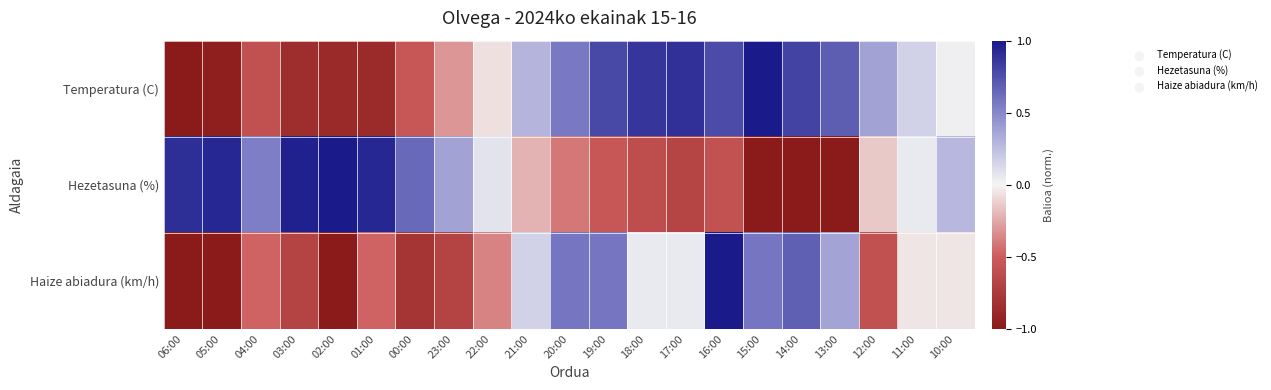

Reading left to right, what are all the values shown in this chart?

Temperatura (C): 06:00=-1.0	05:00=-1.0	04:00=-0.6	03:00=-0.8	02:00=-0.9	01:00=-0.9	00:00=-0.5	23:00=-0.3	22:00=-0.1	21:00=0.3	20:00=0.6	19:00=0.8	18:00=0.9	17:00=0.9	16:00=0.8	15:00=1.0	14:00=0.8	13:00=0.7	12:00=0.4	11:00=0.2	10:00=0.0
Hezetasuna (%): 06:00=0.9	05:00=0.9	04:00=0.5	03:00=1.0	02:00=1.0	01:00=0.9	00:00=0.6	23:00=0.4	22:00=0.1	21:00=-0.2	20:00=-0.4	19:00=-0.5	18:00=-0.6	17:00=-0.7	16:00=-0.6	15:00=-1.0	14:00=-1.0	13:00=-1.0	12:00=-0.1	11:00=0.0	10:00=0.3
Haize abiadura (km/h): 06:00=-1.0	05:00=-1.0	04:00=-0.5	03:00=-0.7	02:00=-1.0	01:00=-0.5	00:00=-0.8	23:00=-0.7	22:00=-0.4	21:00=0.2	20:00=0.6	19:00=0.6	18:00=0.1	17:00=0.1	16:00=1.0	15:00=0.6	14:00=0.7	13:00=0.4	12:00=-0.6	11:00=-0.1	10:00=-0.1